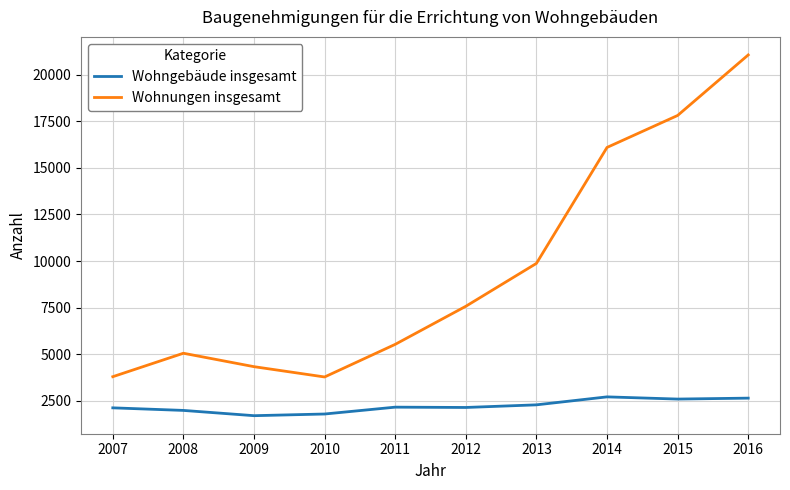

What is the maximum value shown in the chart?

21064